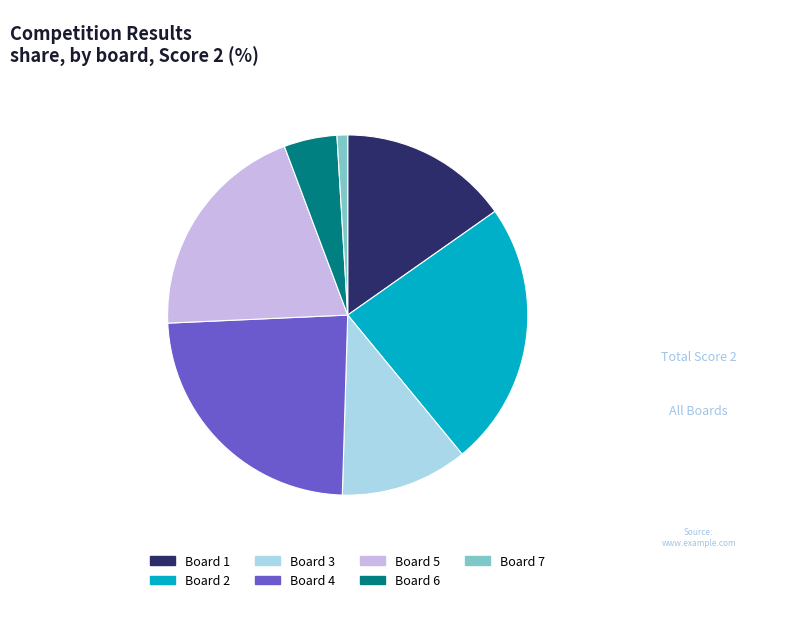

Is it true that Board 3 is 11% of the pie?

True